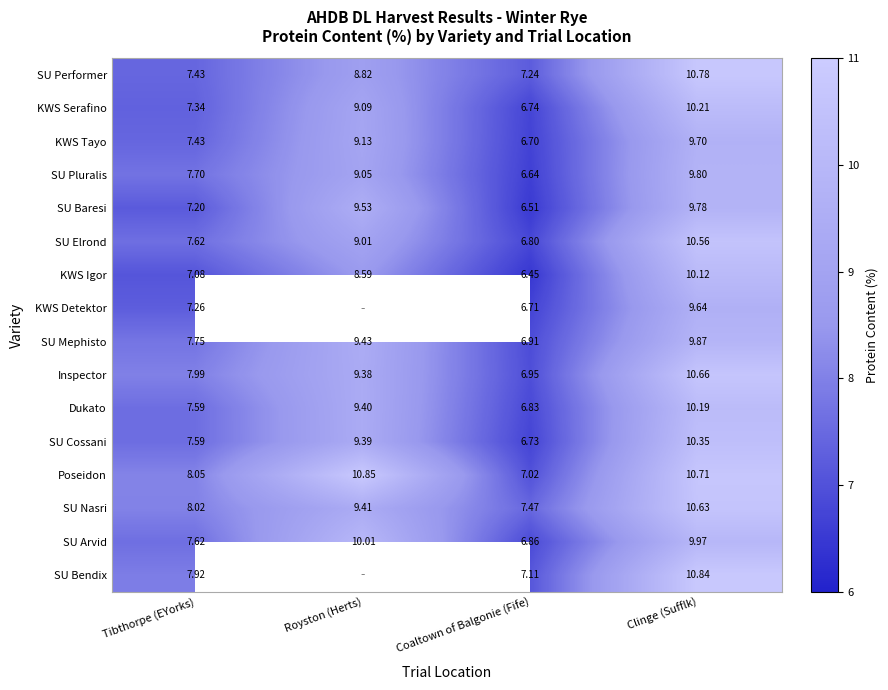

Which has a higher value, Coaltown of Balgonie (Fife) or Royston (Herts)?

Royston (Herts)